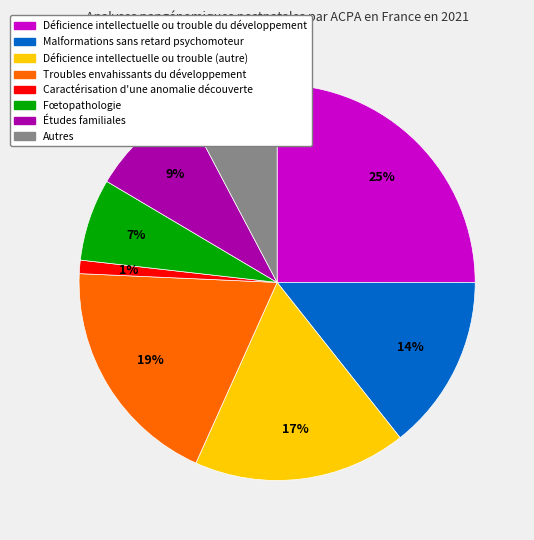

Rank the categories by value from highest to lowest.

Déficience intellectuelle ou trouble du développement, Troubles envahissants du développement, Déficience intellectuelle ou trouble (autre), Malformations sans retard psychomoteur, Études familiales, Autres, Fœtopathologie, Caractérisation d'une anomalie découverte